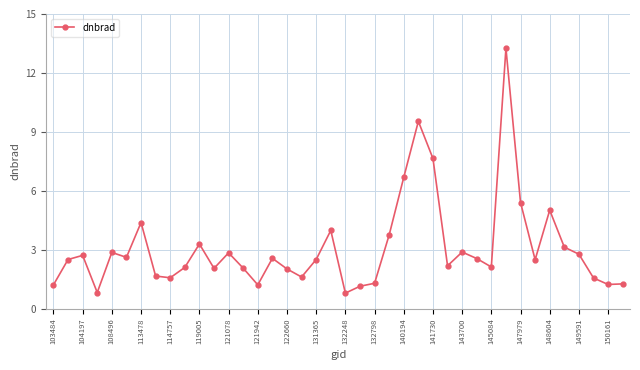

What is the minimum value shown in the chart?

0.8